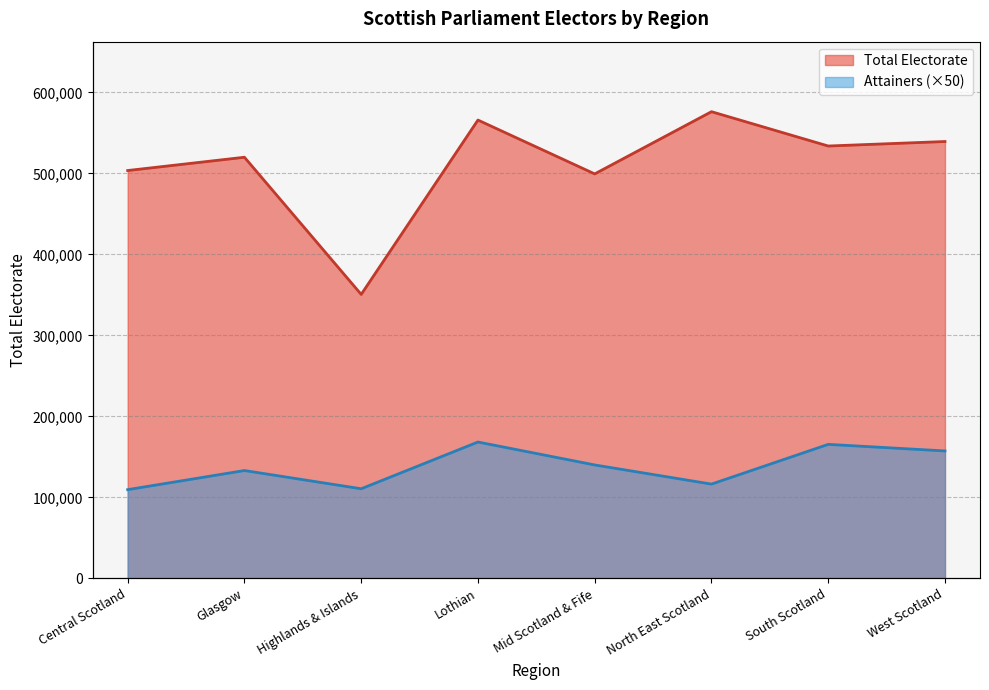

True or false: Total Electorate and Attainers intersect in this chart.

False